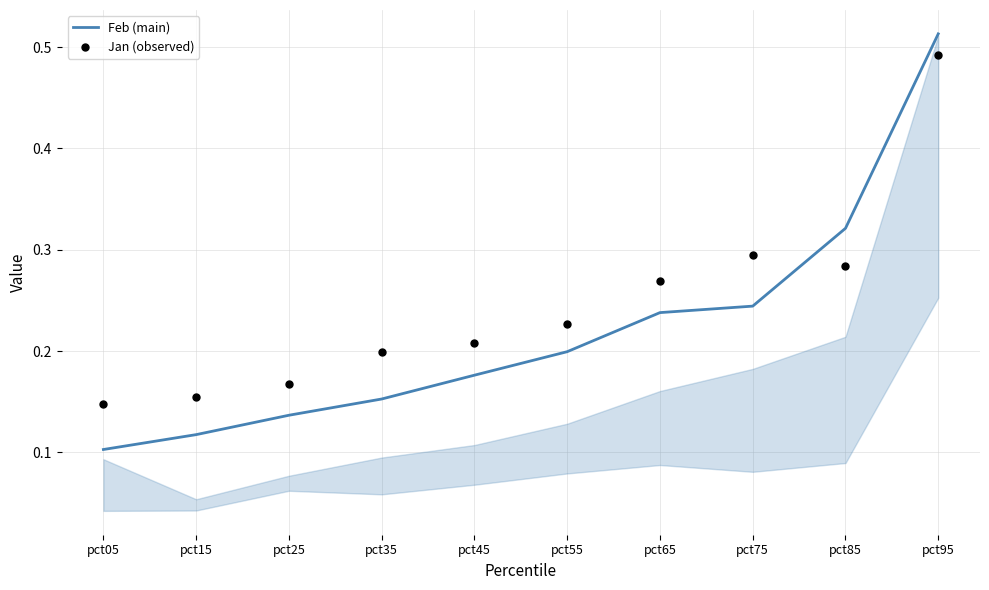

At which category is the sum across all series the highest?

pct95